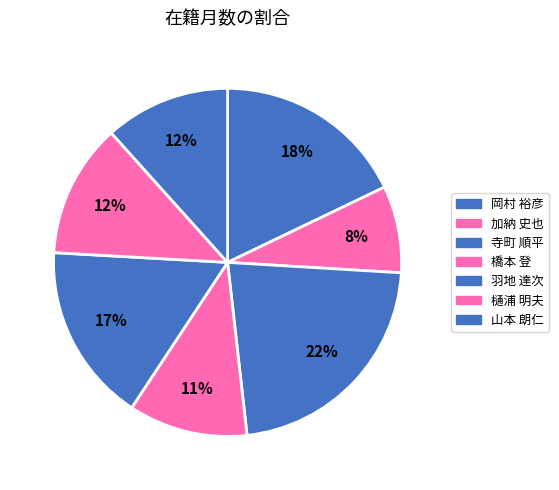

Is the sum of 加納 史也 and 岡村 裕彦 greater than half?

No